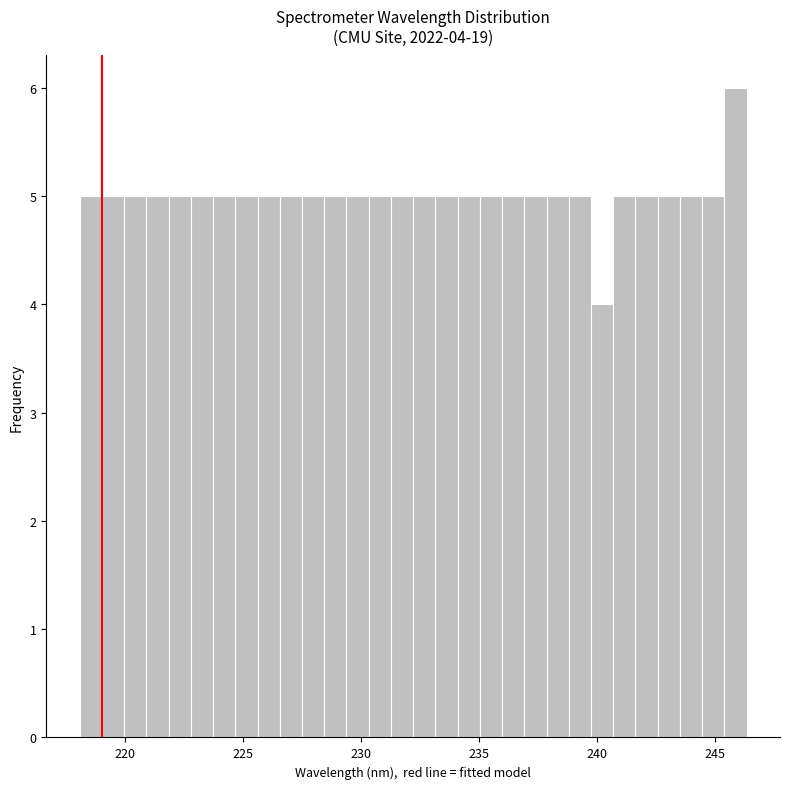

Around what value on the x-axis is the tallest bar? Give the approximate position of its centre, as read against the axis.

246.0